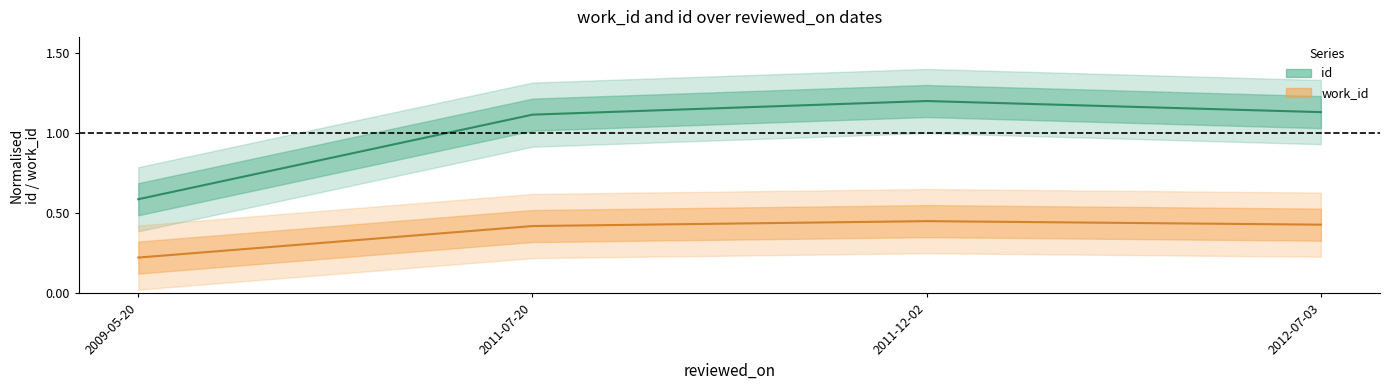

Which category has the highest value in the work_id_center series?

2011-12-02